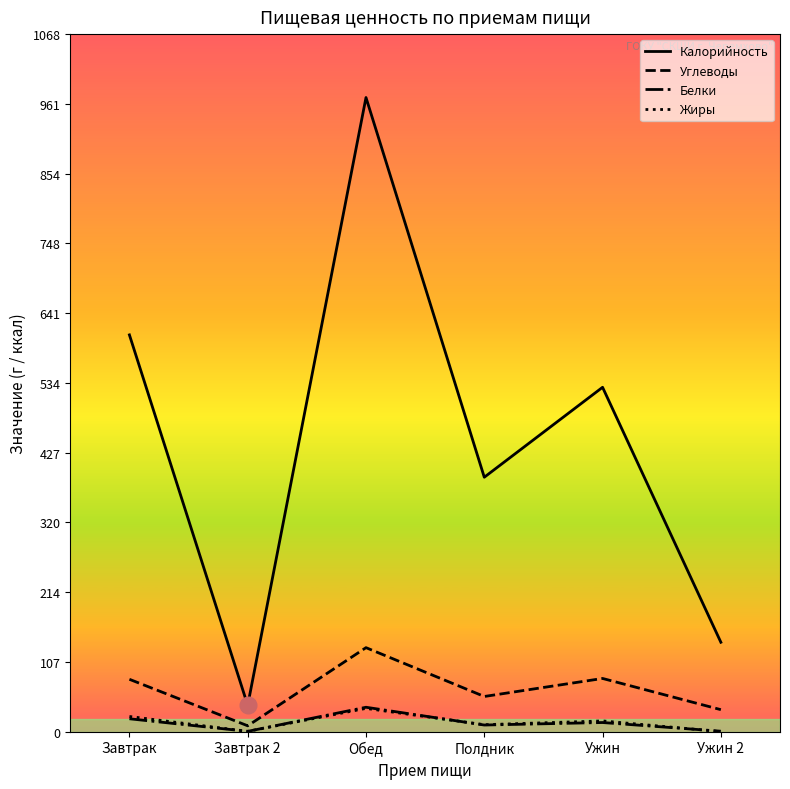

What are all the series names shown in the legend?

Калорийность, Углеводы, Белки, Жиры